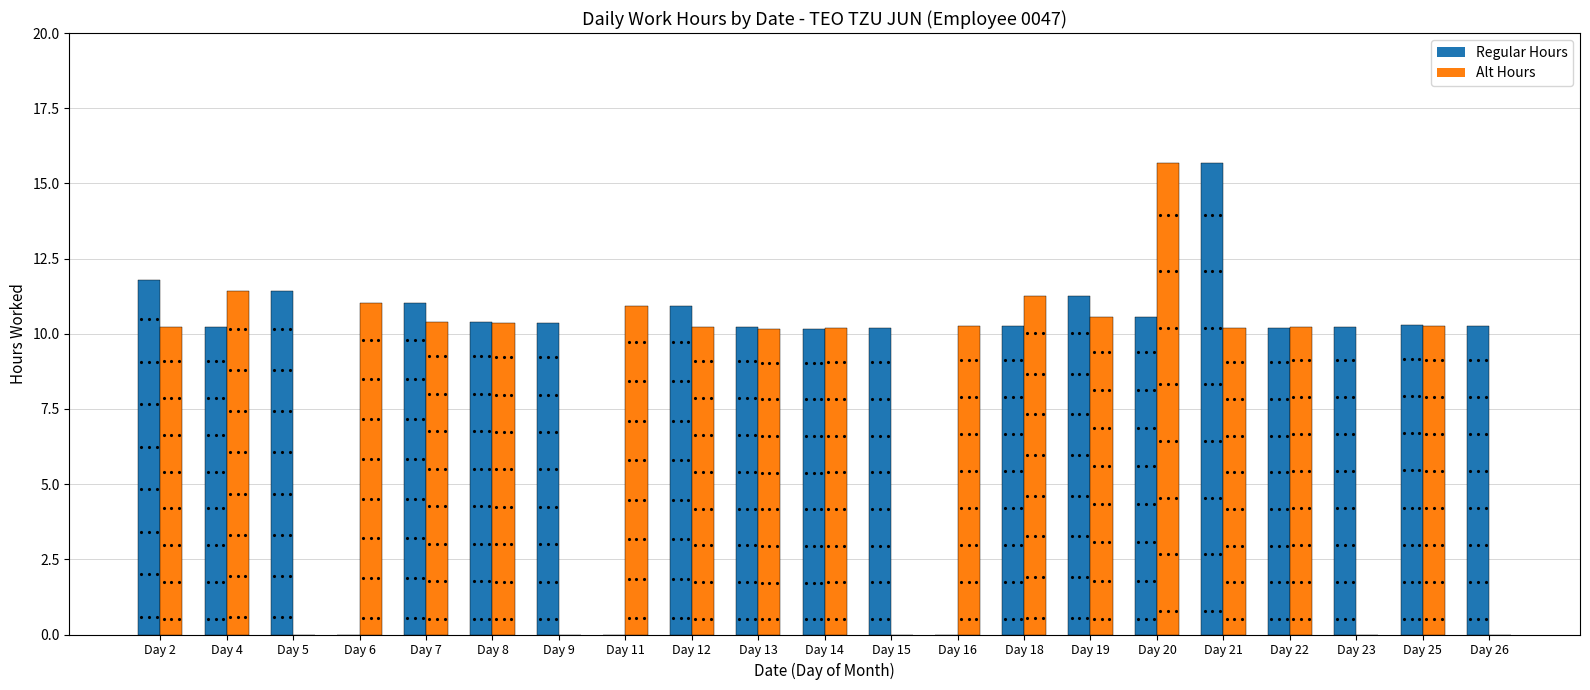

What is the highest value of the Alt Hours series?

15.7